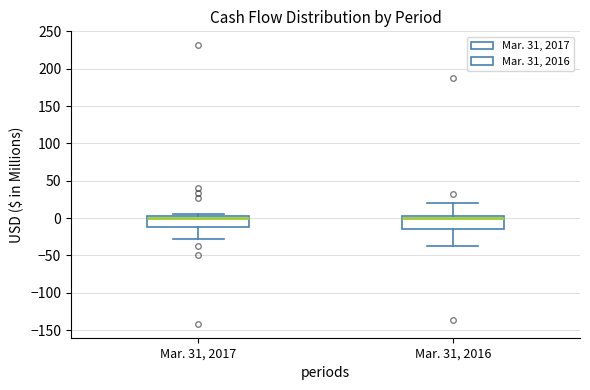

Where does the upper whisker of the box for Mar. 31, 2016 end on the y-axis? The values are not printed on the chart, so give them approximately, as read against the axis.

20